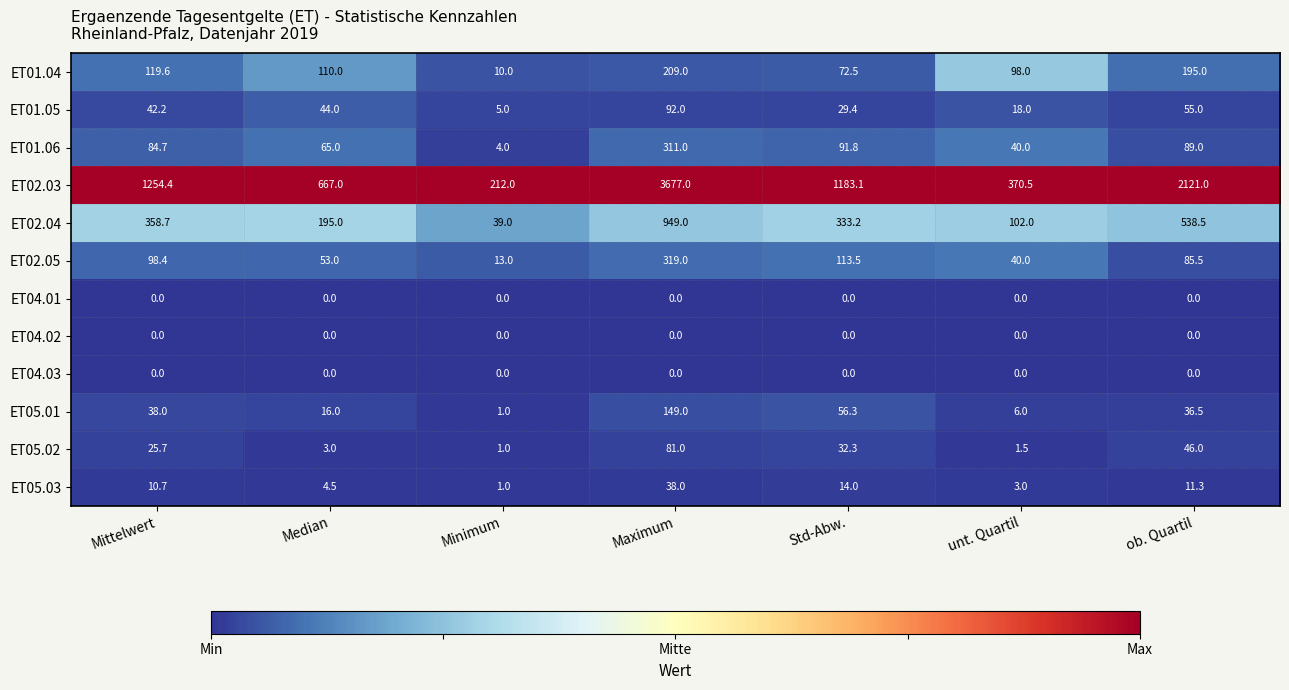

Which series changed the most between Maximum and ob. Quartil?

ET02.03